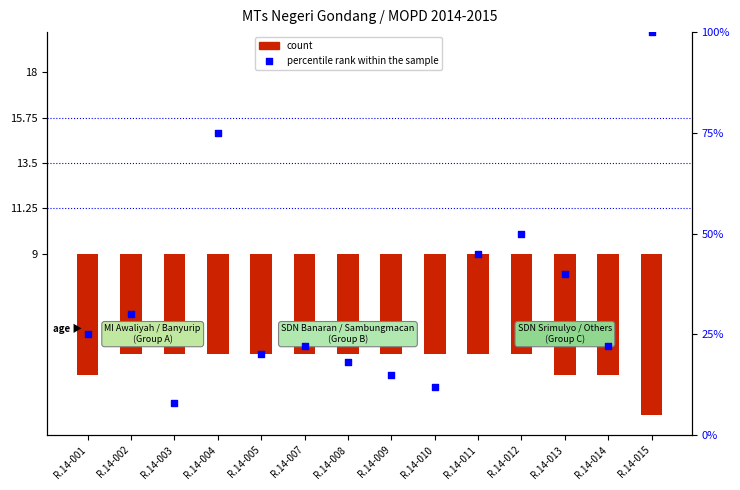

Which series reaches the minimum Y coordinate?

count